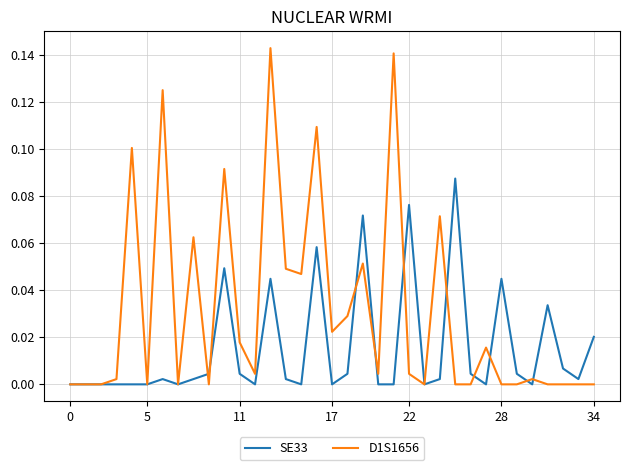

Which series ends up on top after the final intersection of SE33 and D1S1656?

SE33